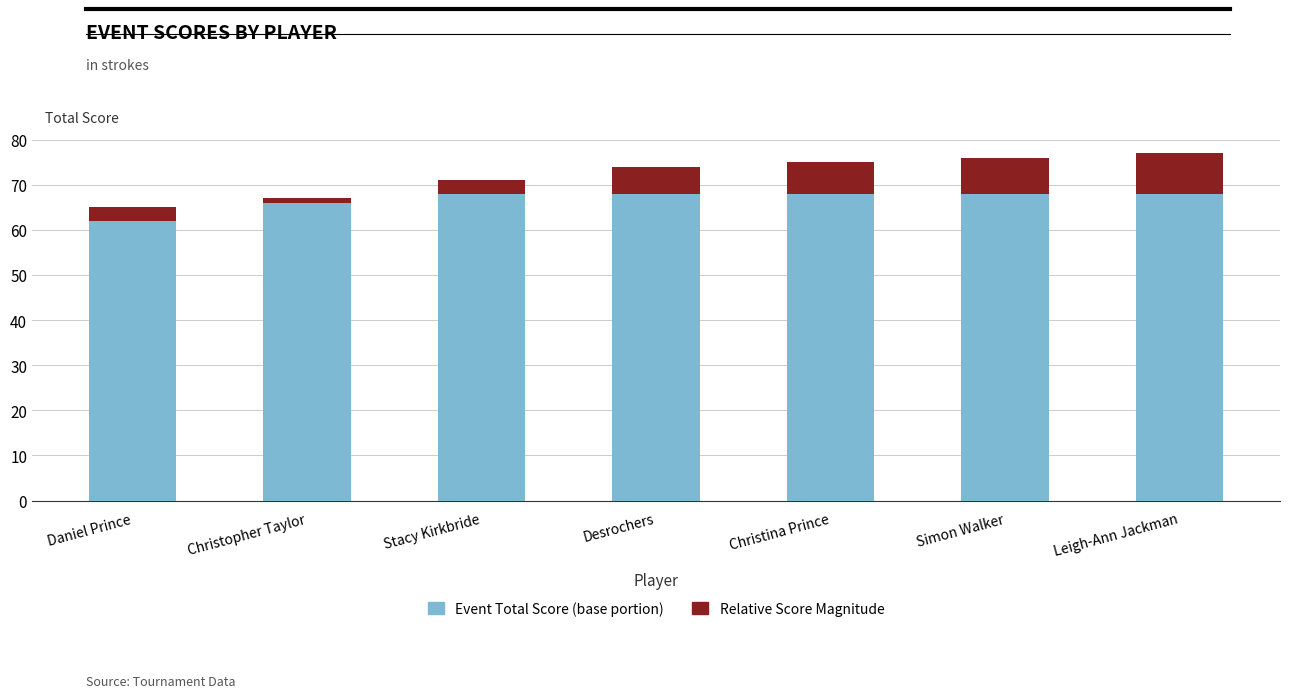

What is the total value across all series at Simon Walker?

76